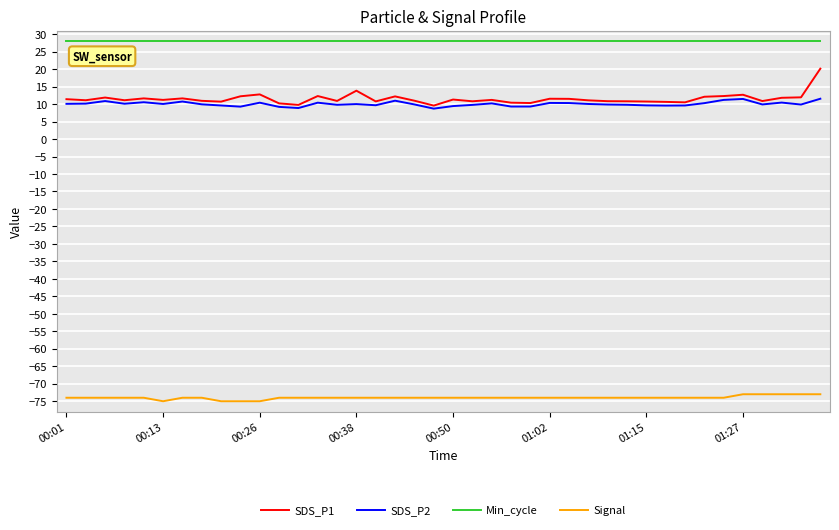

Rank the series by their maximum value, from highest to lowest.

Min_cycle, SDS_P1, SDS_P2, Signal